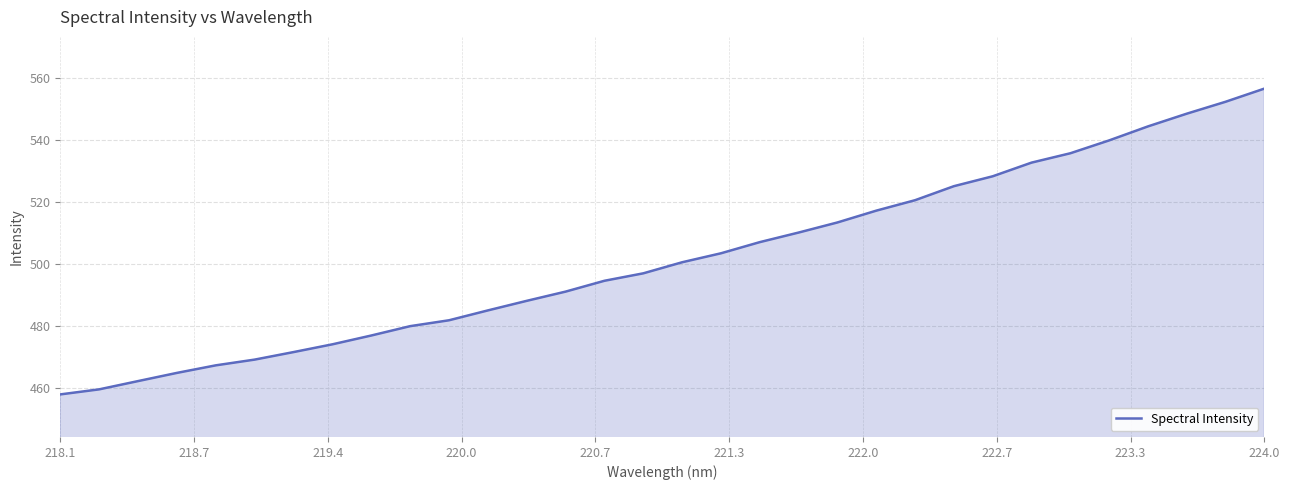

What is the minimum value shown in the chart?

457.9